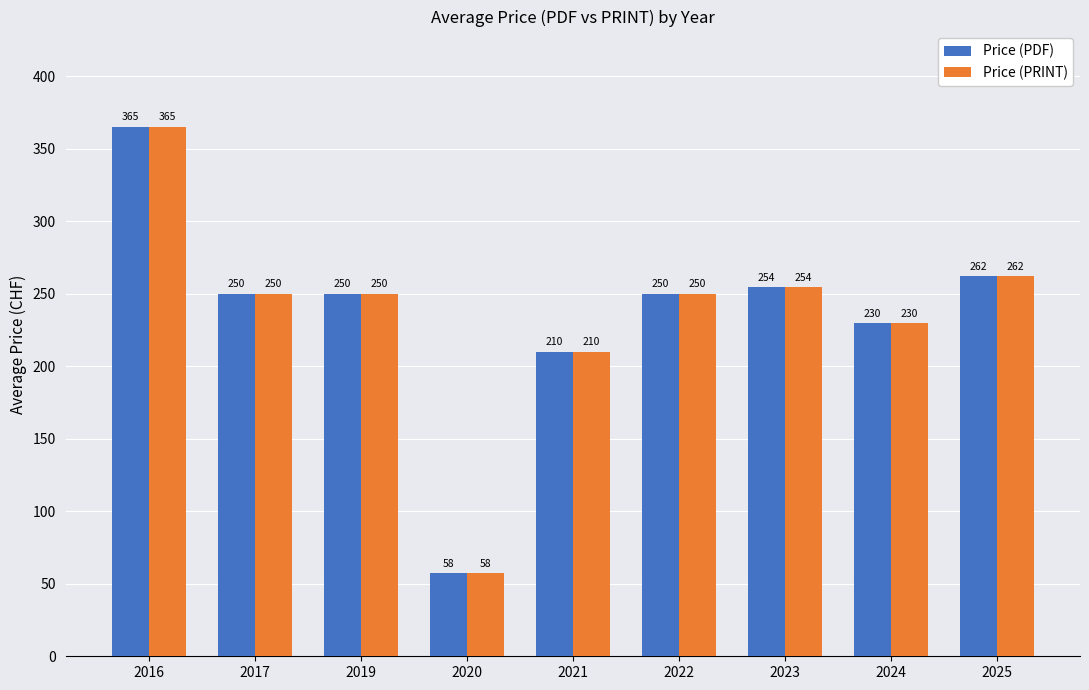

What is the smallest value displayed?

57.5